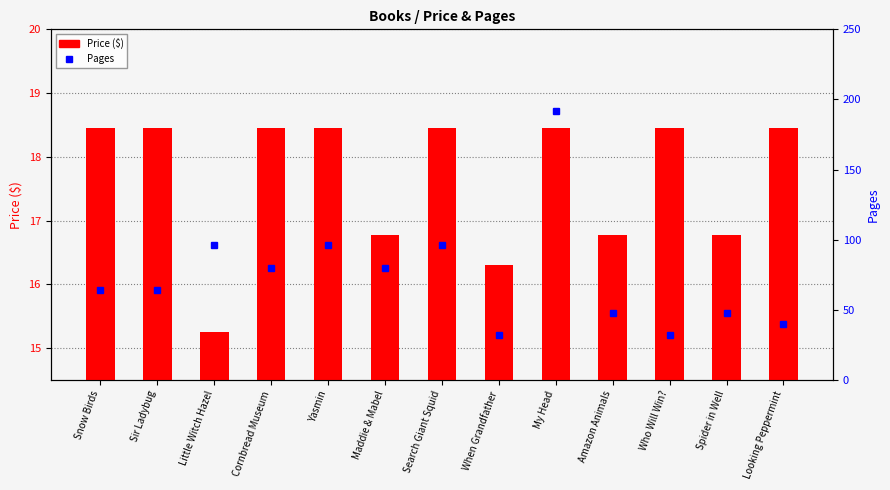

Is the value of Pages at Little Witch Hazel greater than the value of Price ($) at My Head?

Yes